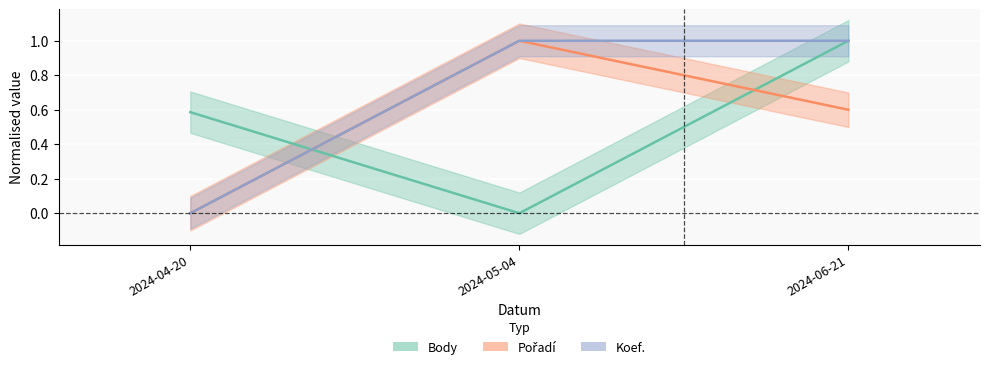

Rank the series at 2024-05-04 from highest to lowest value.

Pořadí, Koef., Body